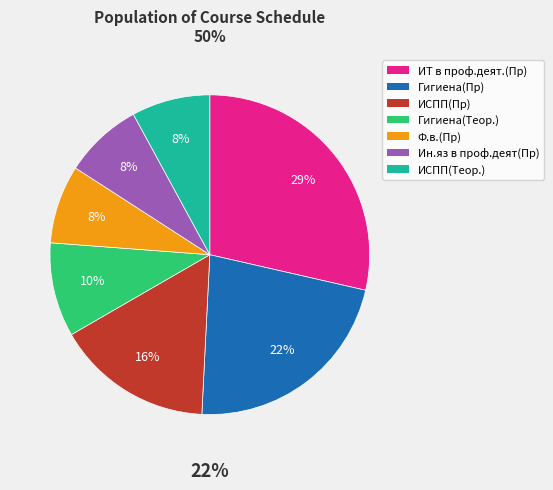

True or false: Ин.яз в проф.деят(Пр) accounts for 8% of the total.

True